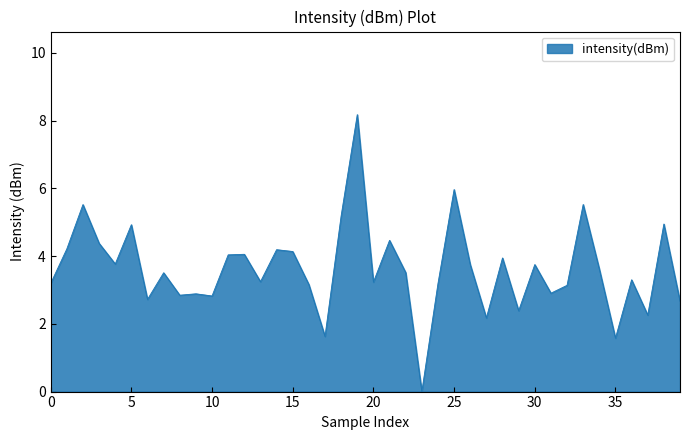

What is the maximum value shown in the chart?

8.2